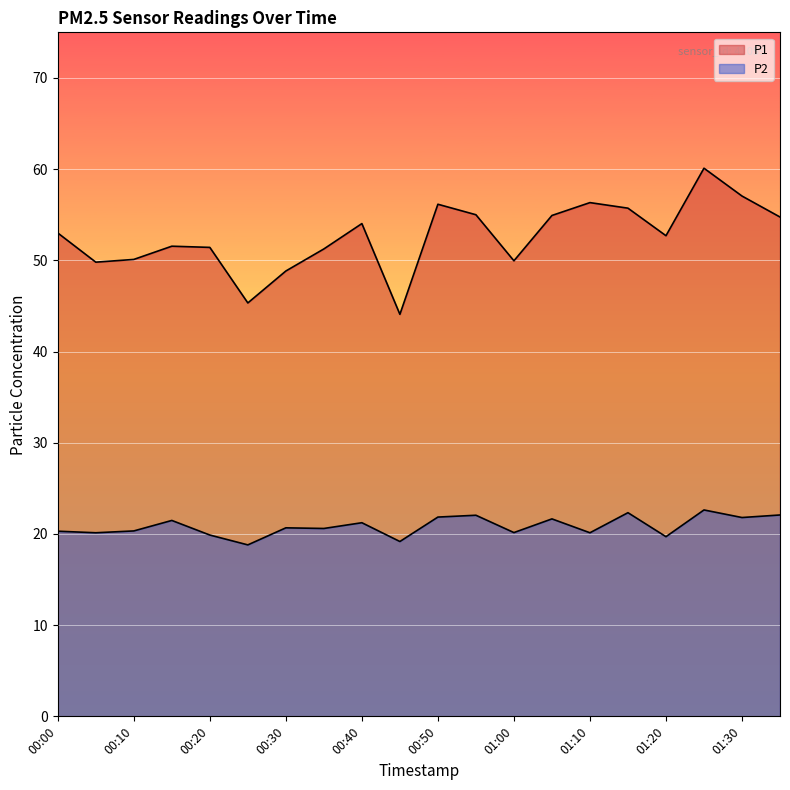

At 00:35, list the series in order from largest to smallest.

P1, P2